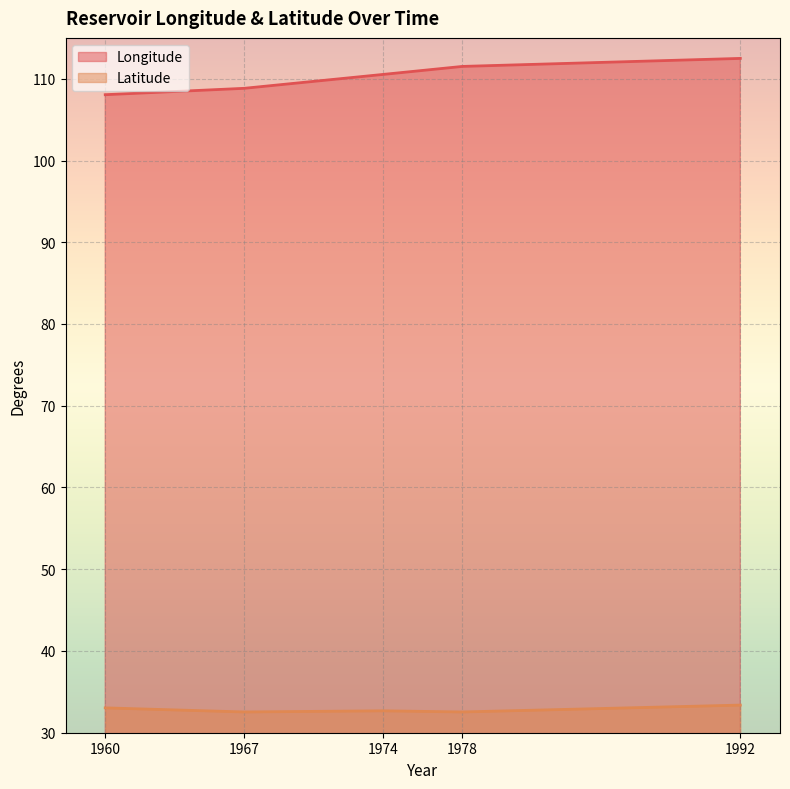

What are all the series names shown in the legend?

Longitude, Latitude